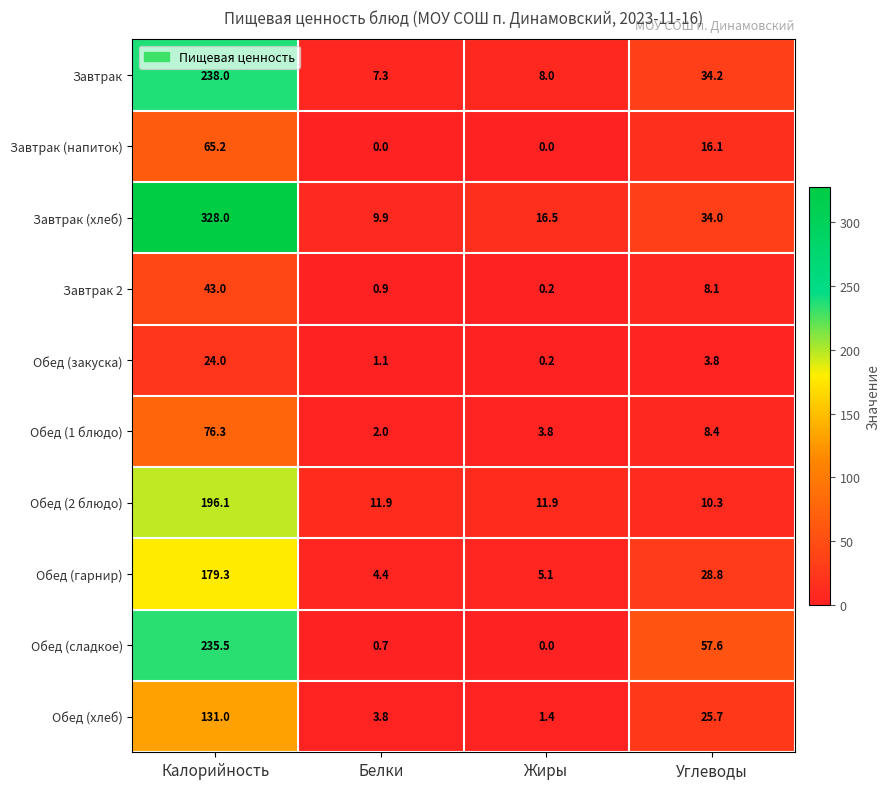

Which series has the widest spread of values?

Завтрак (хлеб)